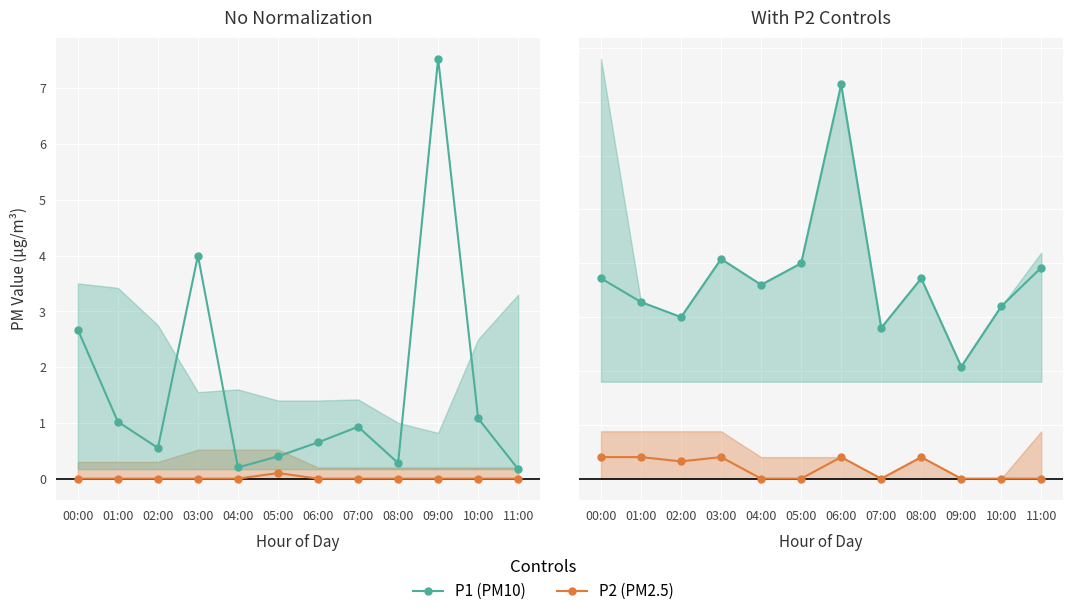

What are all the series names shown in the legend?

P1 (PM10), P2 (PM2.5)